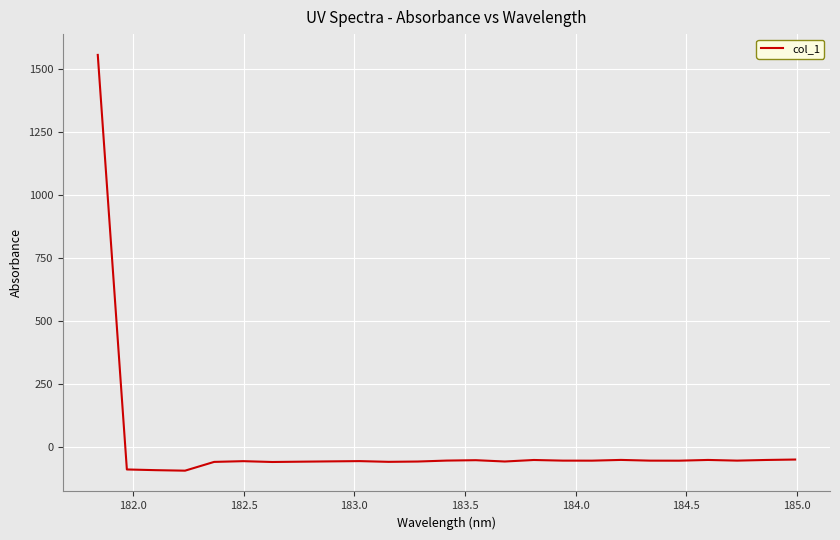

What is the greatest value displayed?

1555.1